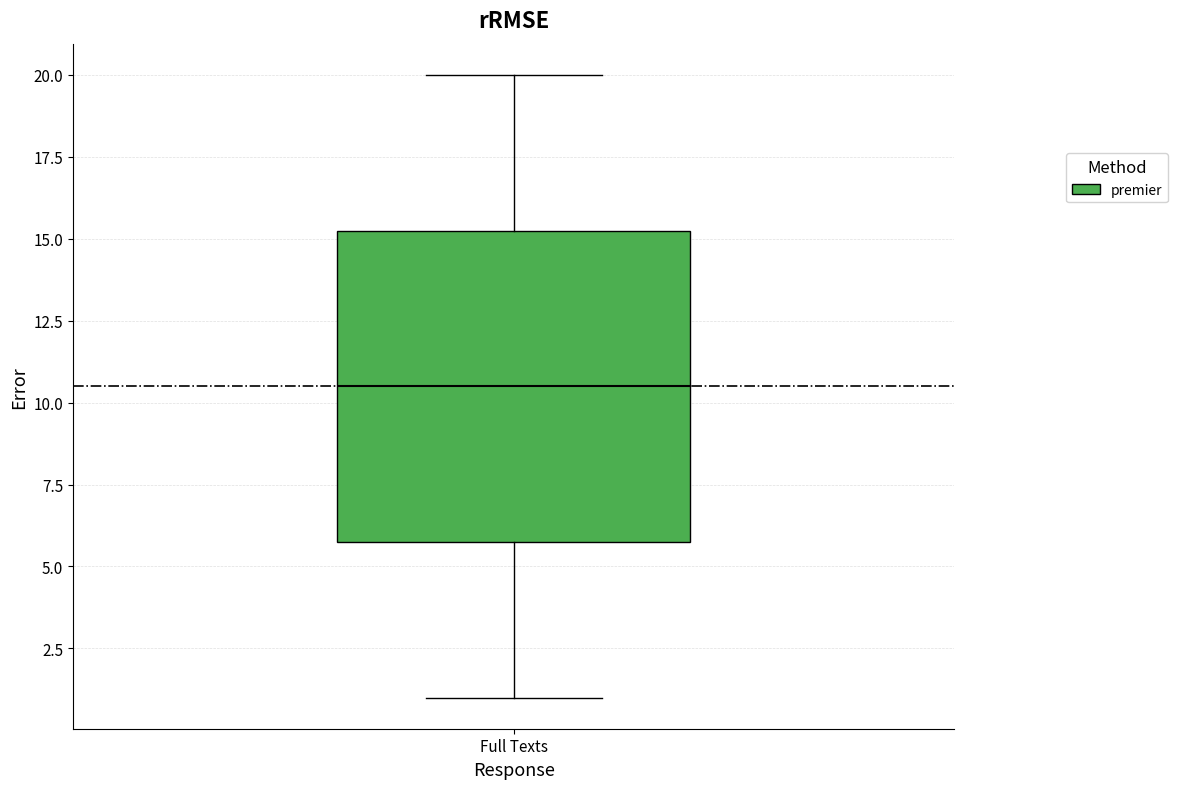

Where does the lower whisker of the box for Full Texts end on the y-axis? The values are not printed on the chart, so give them approximately, as read against the axis.

1.0